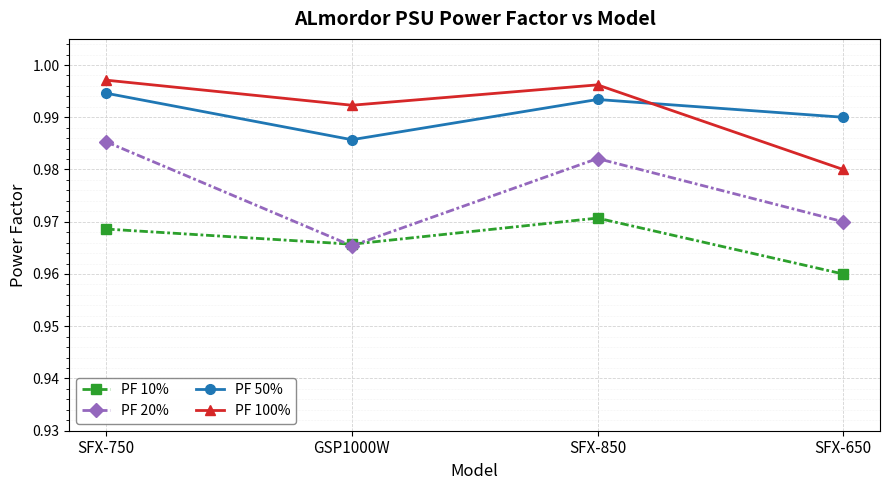

At which label does PF 20% reach its peak?

SFX-750